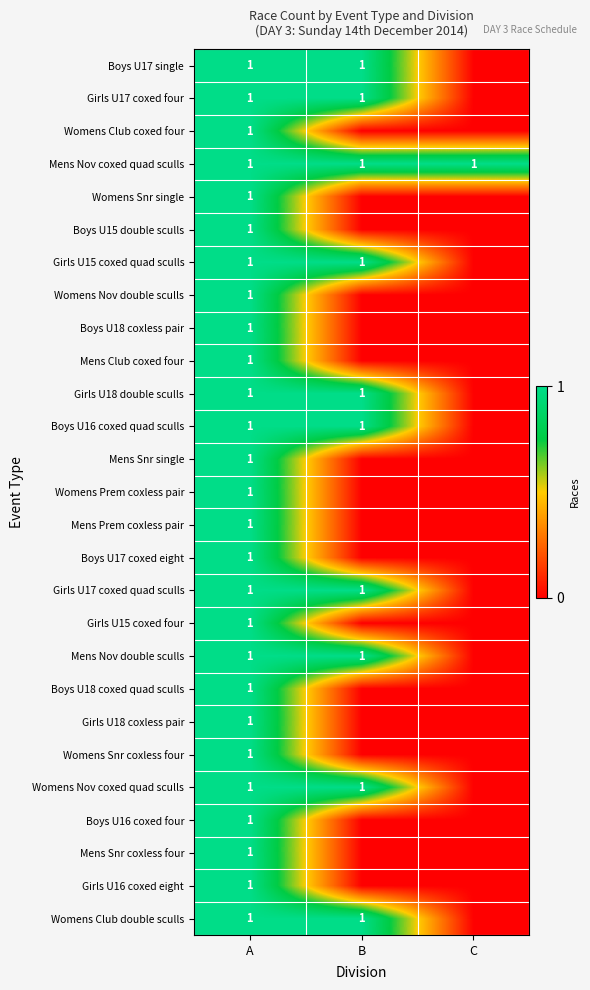

Is it true that Womens Club coxed four equals 1 at A?

True